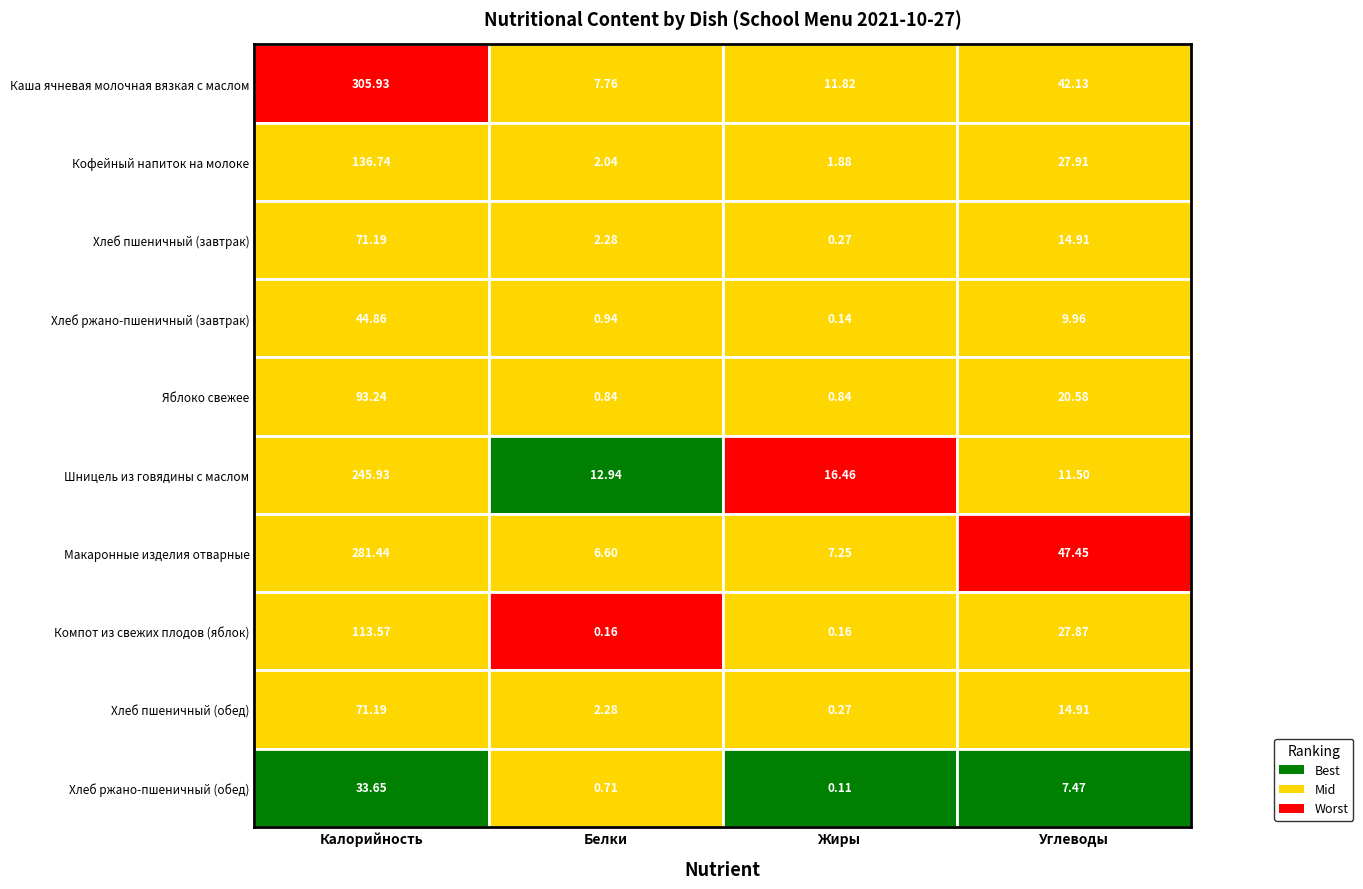

At which label is Хлеб пшеничный (завтрак) closest to 35?

3